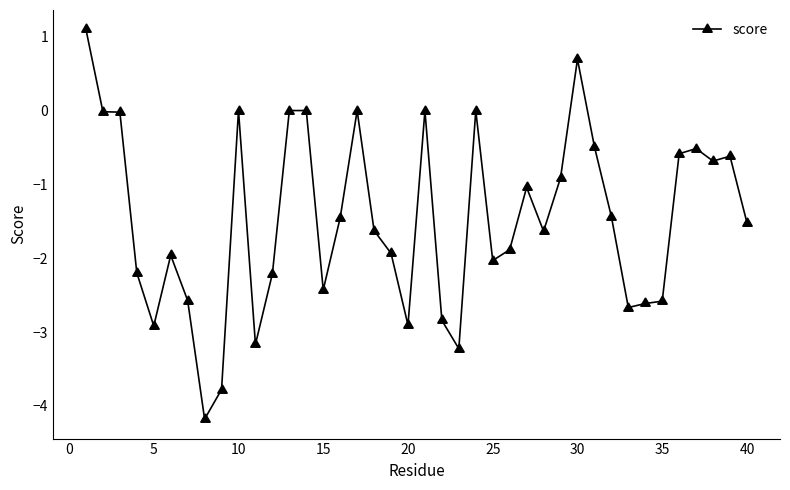

What is the value of the 12th point from the left?

-2.2